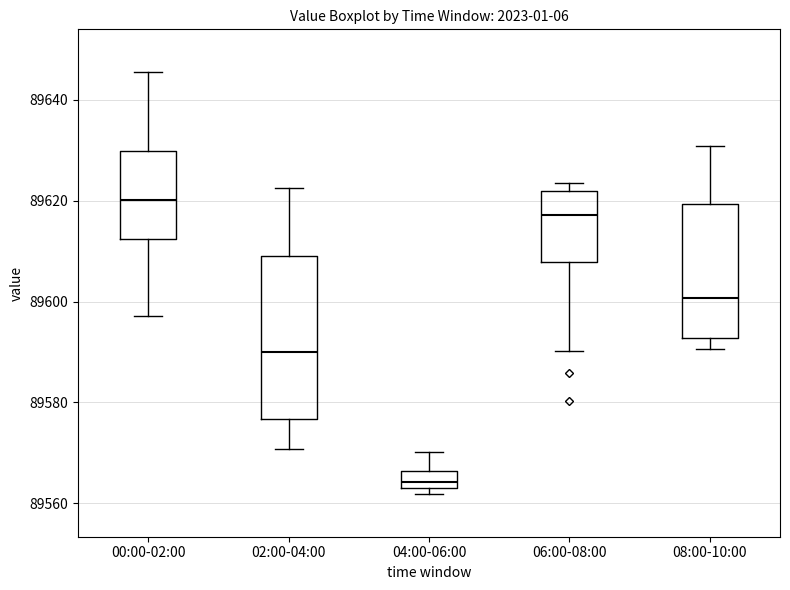

Which box's median line is the lowest?

04:00-06:00